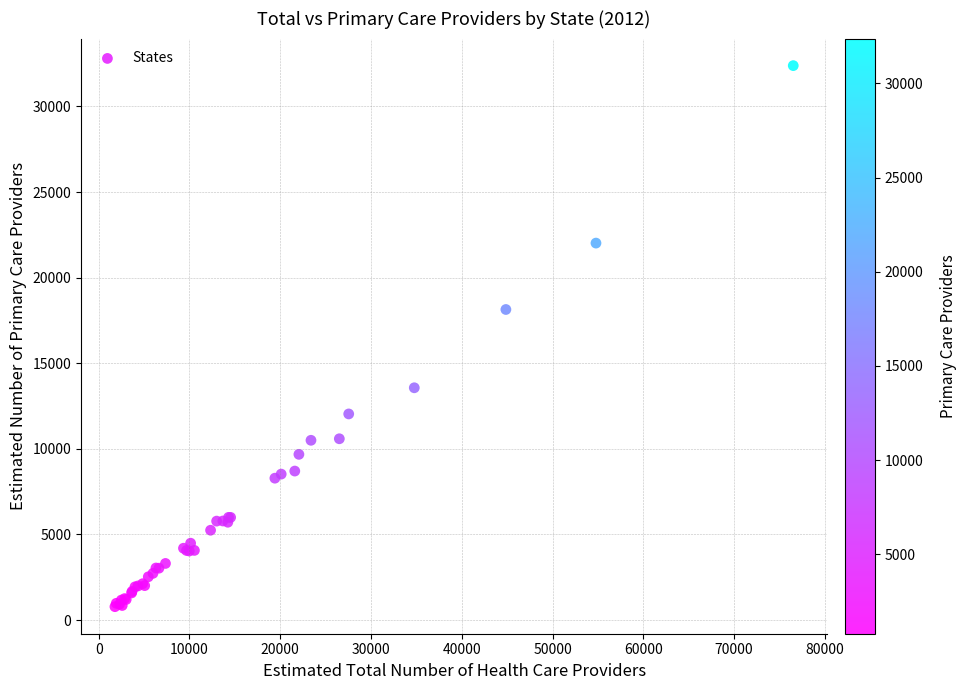

What Y value in the scatter plot is closest to 16580?

18137.5